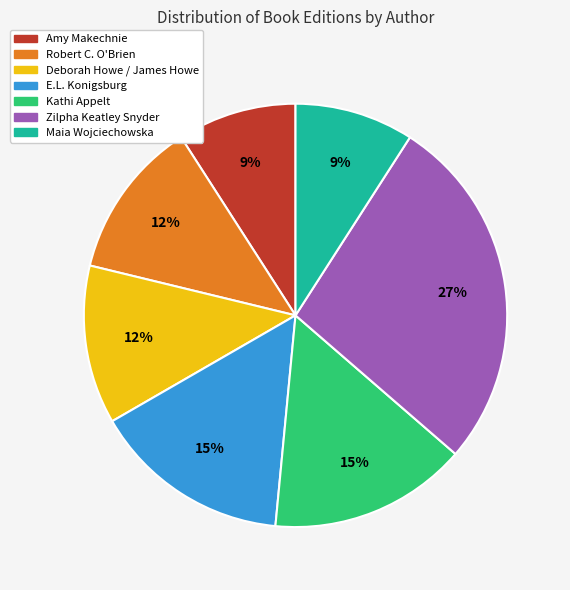

Is there any slice that represents more than half of the pie?

No